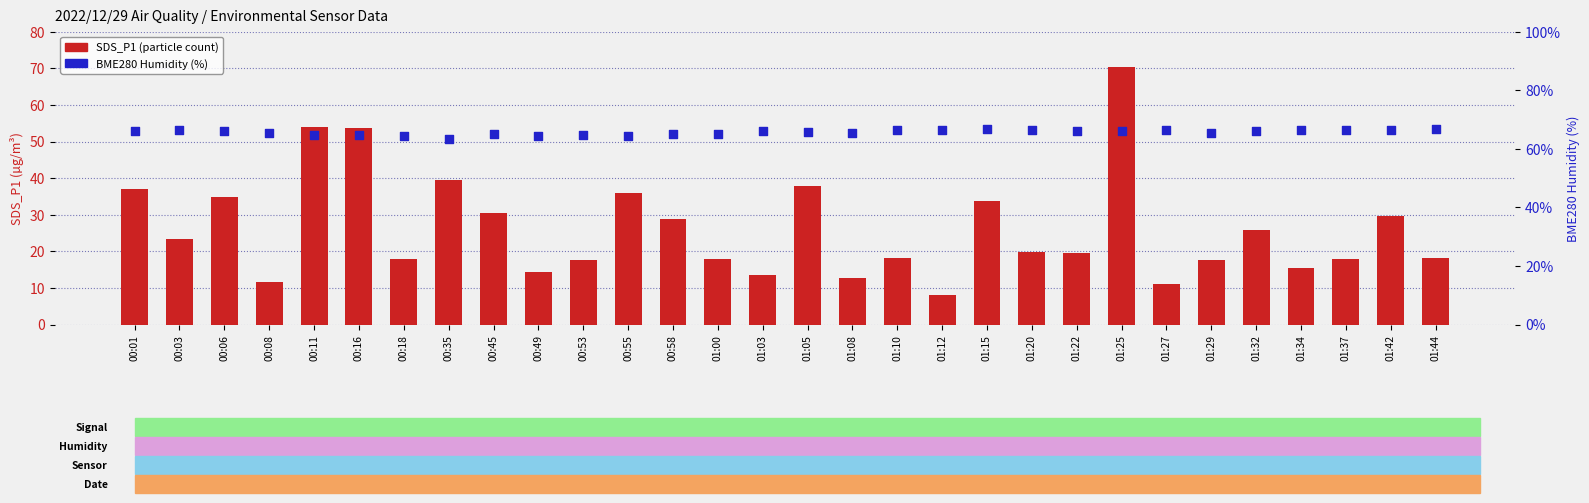

What are all the series names shown in the legend?

SDS_P1 (particle count), BME280 Humidity (%)